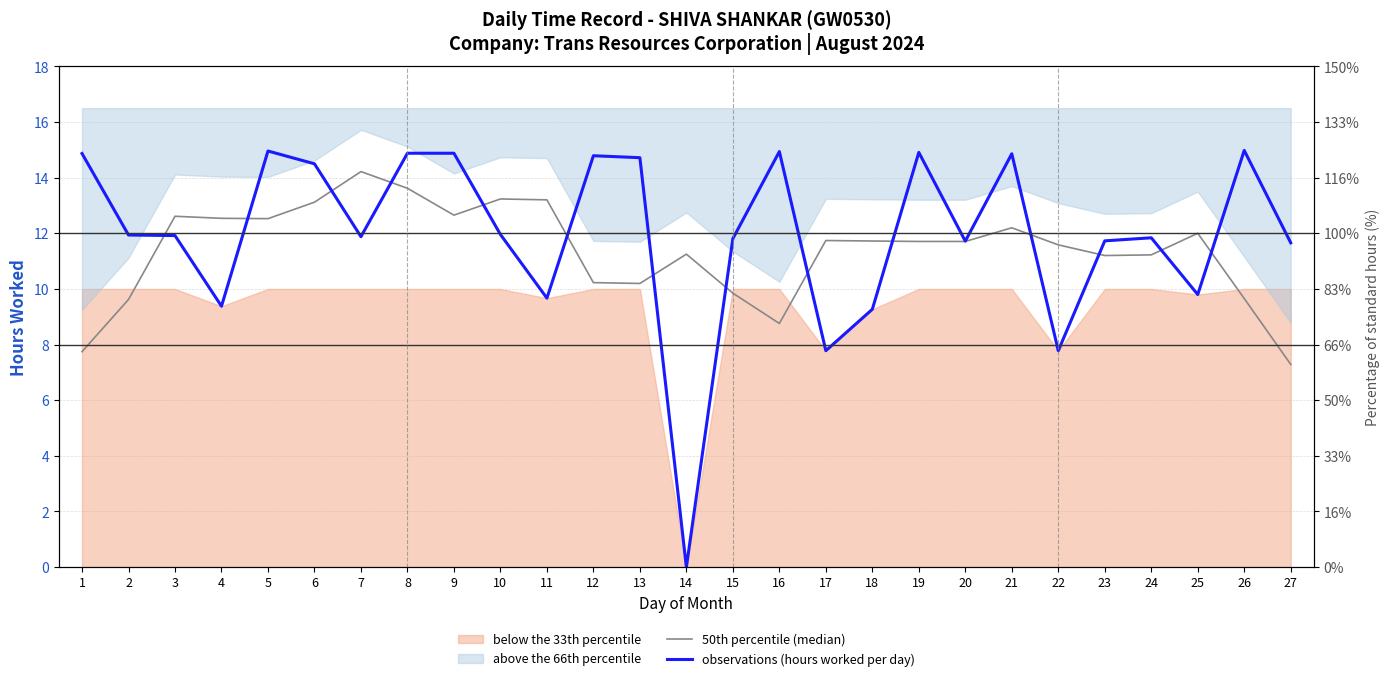

Reading left to right, transcribe all the data shown in this chart.

50th percentile (median): 7.7	9.6	12.6	12.5	12.5	13.1	14.2	13.6	12.7	13.2	13.2	10.2	10.2	11.3	9.9	8.8	11.7	11.7	11.7	11.7	12.2	11.6	11.2	11.2	12.0	9.7	7.3
observations (hours worked per day): 14.9	11.9	11.9	9.4	15.0	14.5	11.9	14.9	14.9	12.0	9.7	14.8	14.7	0.0	11.8	14.9	7.8	9.3	14.9	11.7	14.9	7.8	11.7	11.8	9.8	15.0	11.7